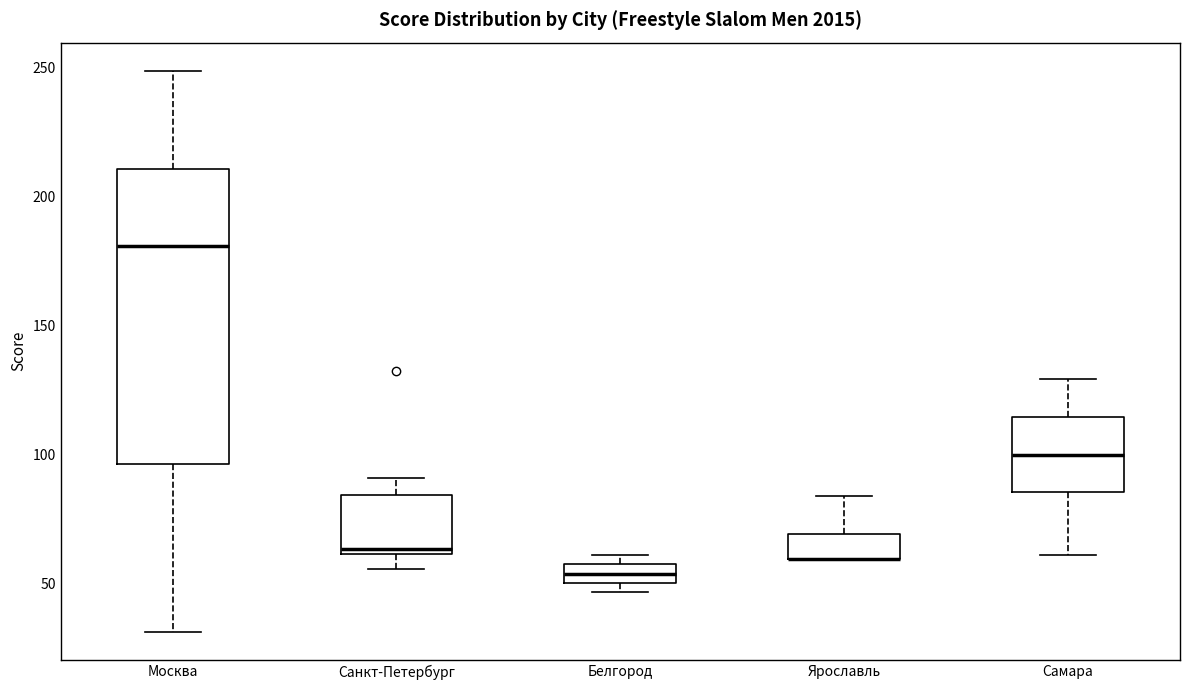

Where is the upper edge of the box for Ярославль on the y-axis? The values are not printed on the chart, so give them approximately, as read against the axis.

70